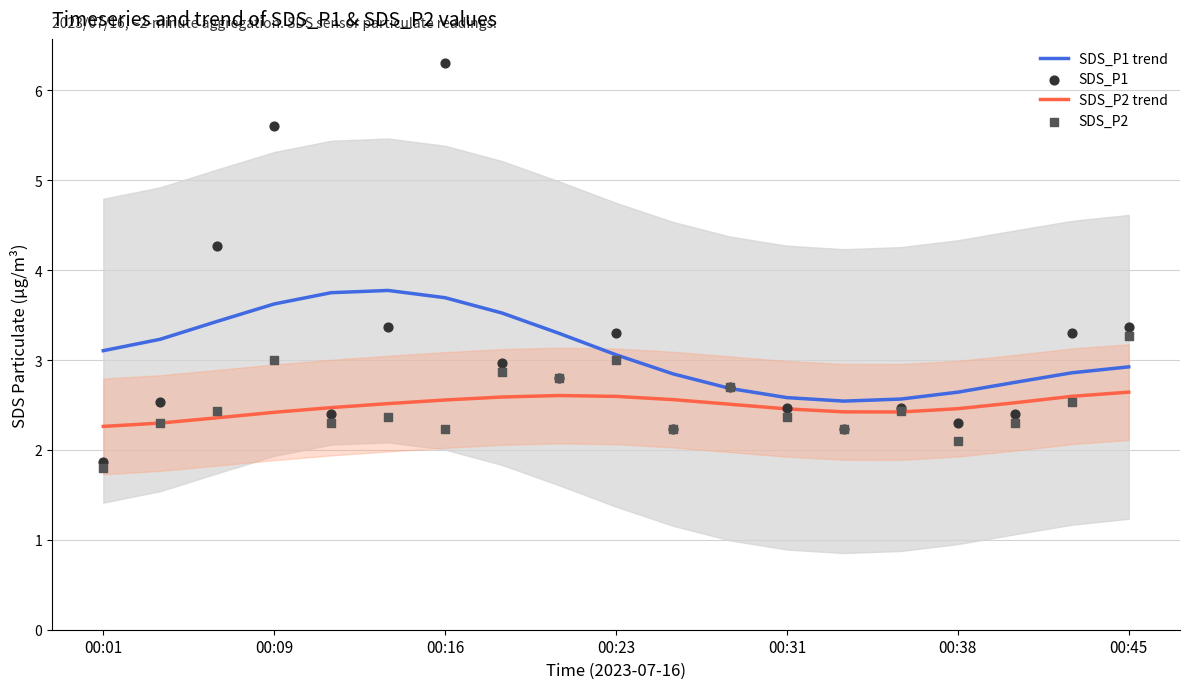

Which series contains the lowest Y value?

SDS_P2